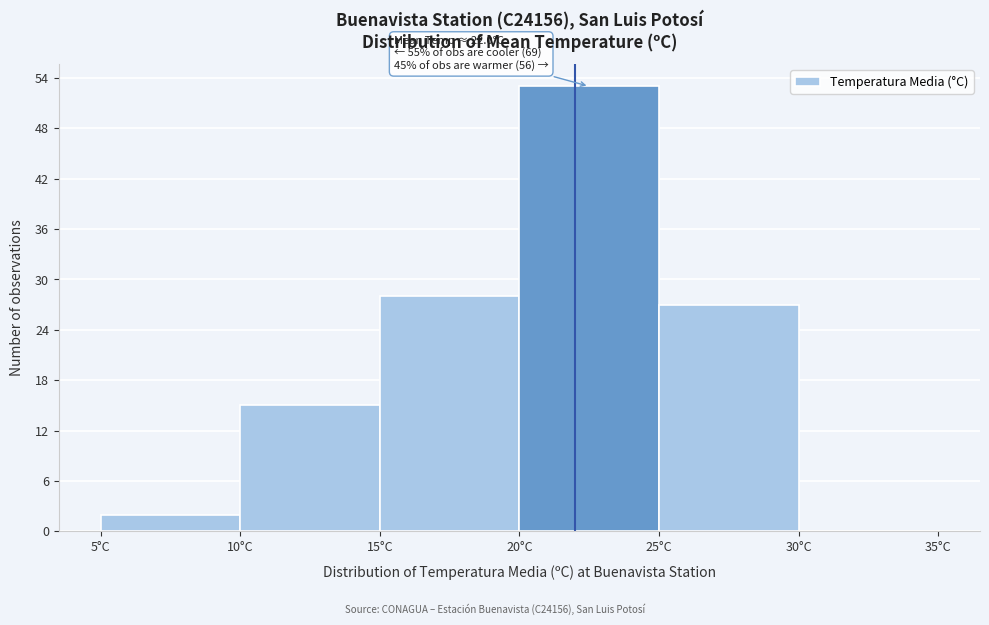

Which range on the x-axis has the tallest bar?

20 to 25